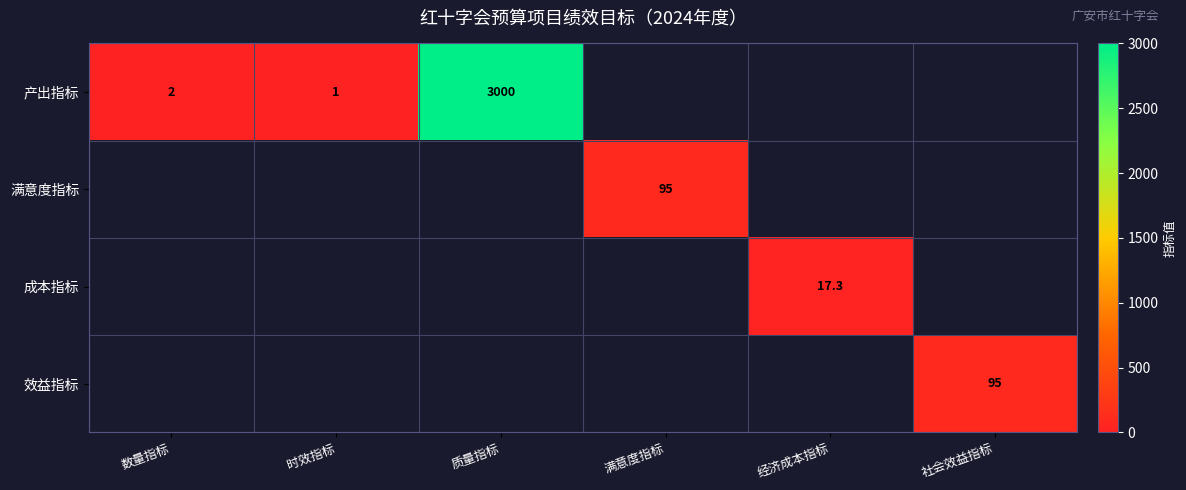

What is the maximum value shown in the chart?

3000.0